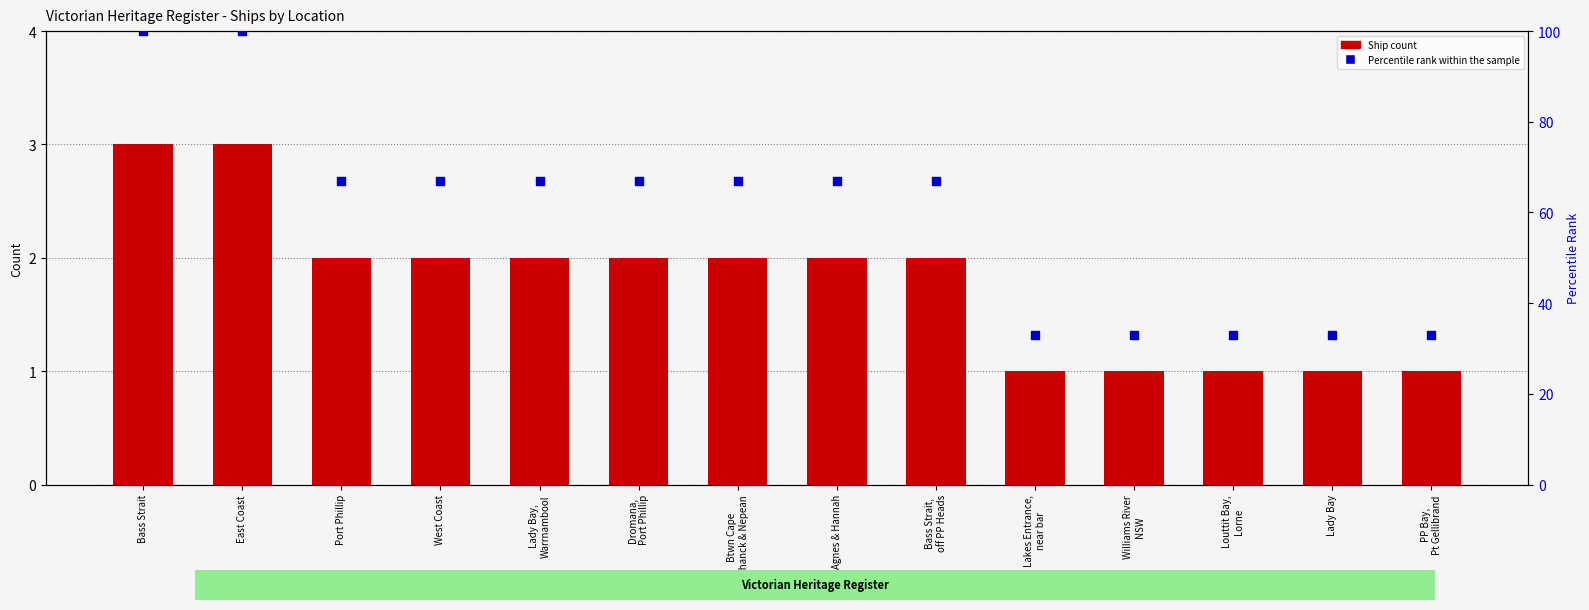

Which series has the largest total across all categories?

Percentile rank within the sample